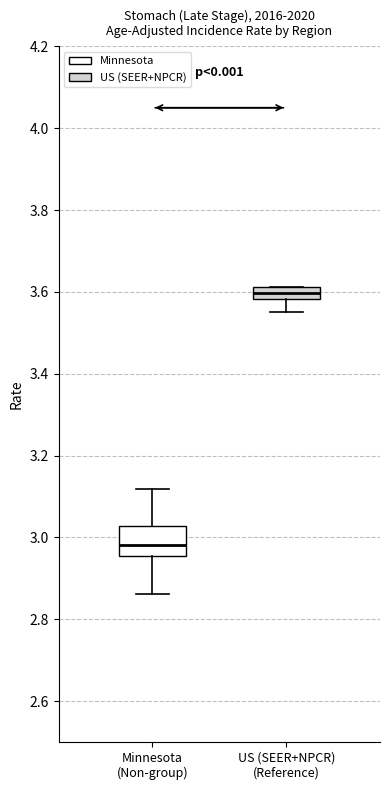

Comparing the boxes themselves (not the whiskers), which one is the tallest?

Minnesota (Non-group)